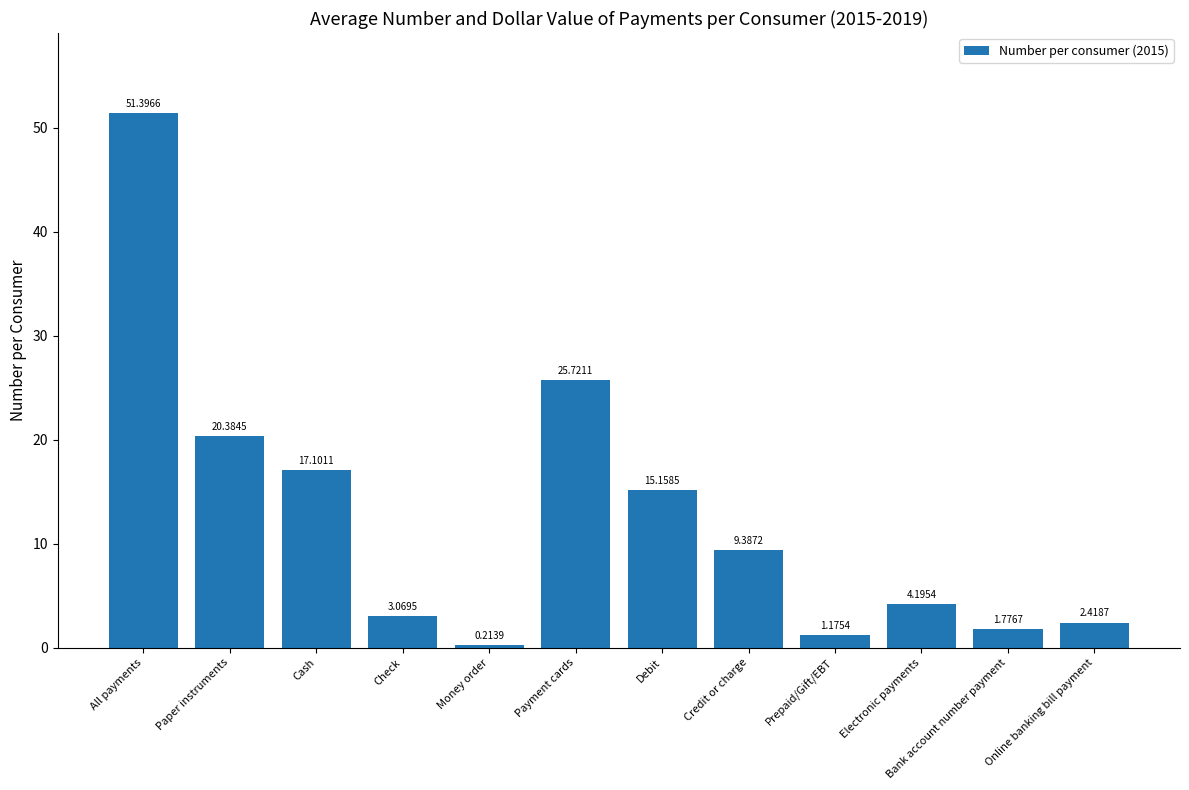

Does the chart contain any negative values?

No